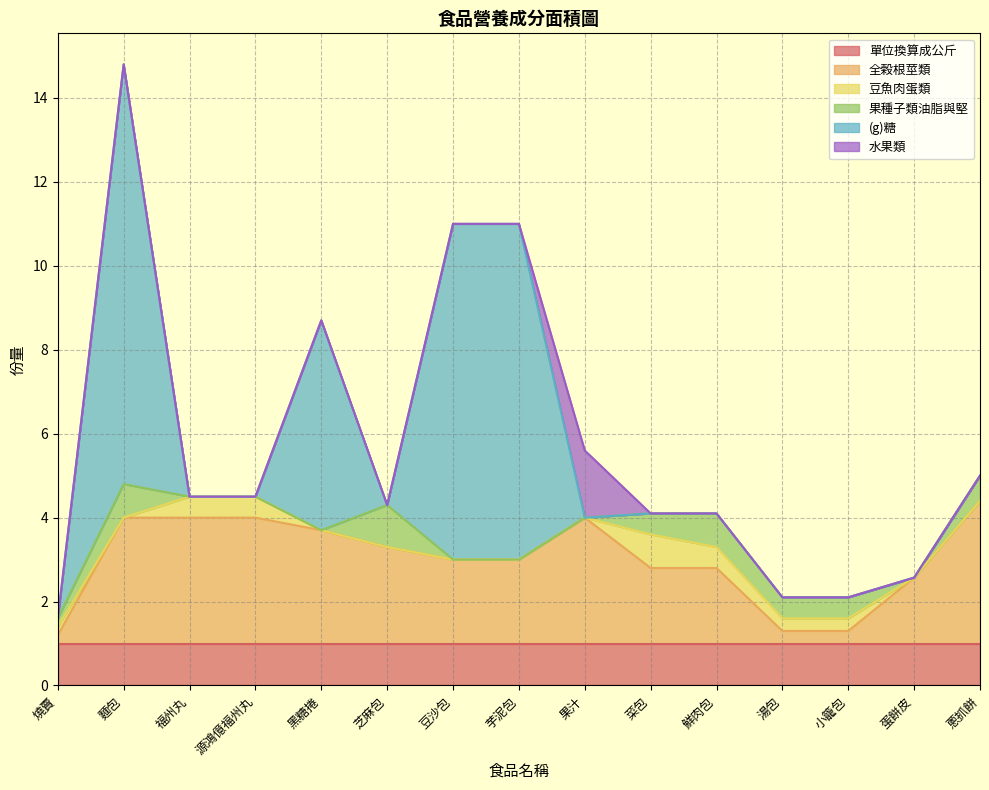

The 豆魚肉蛋類 series shows 0.8 at 菜包. True or false?

True